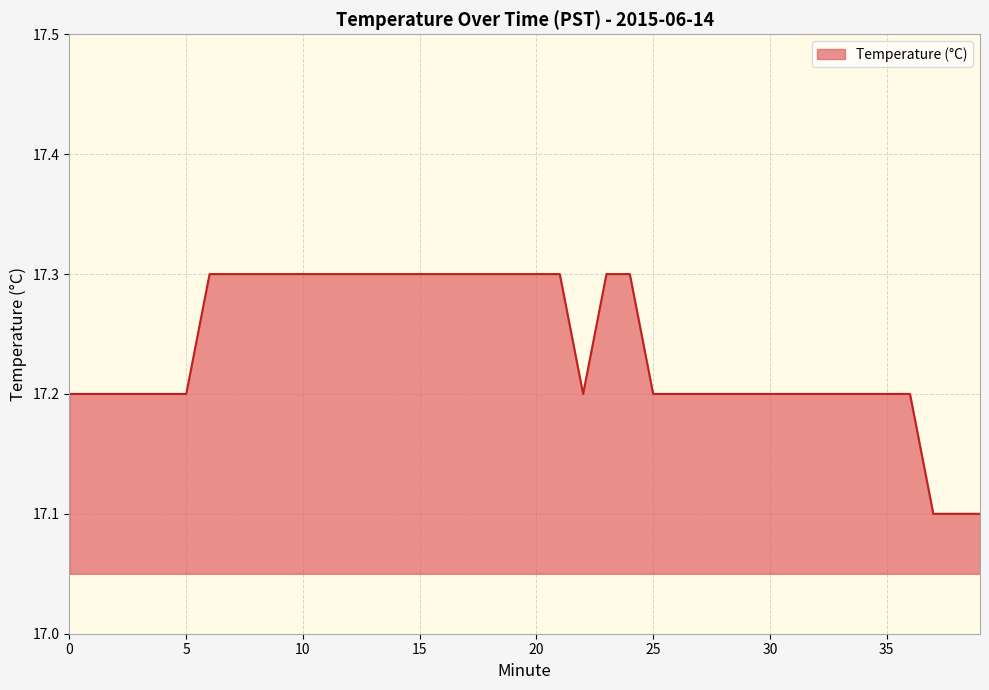

What is the greatest value displayed?

17.3